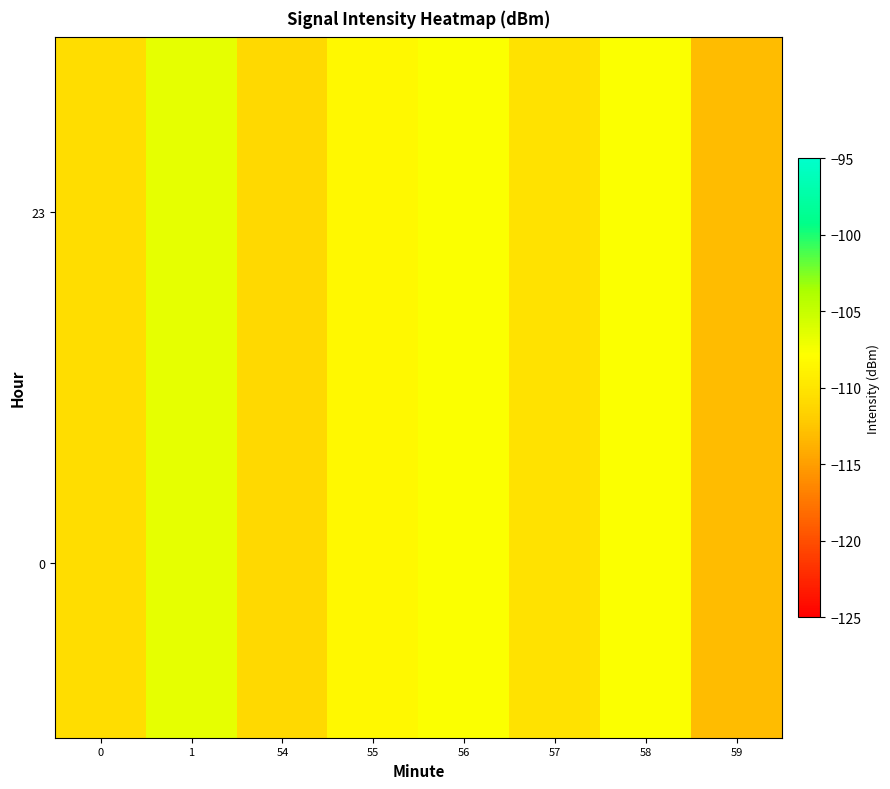

Rank the series at 56 from lowest to highest value.

0, 23